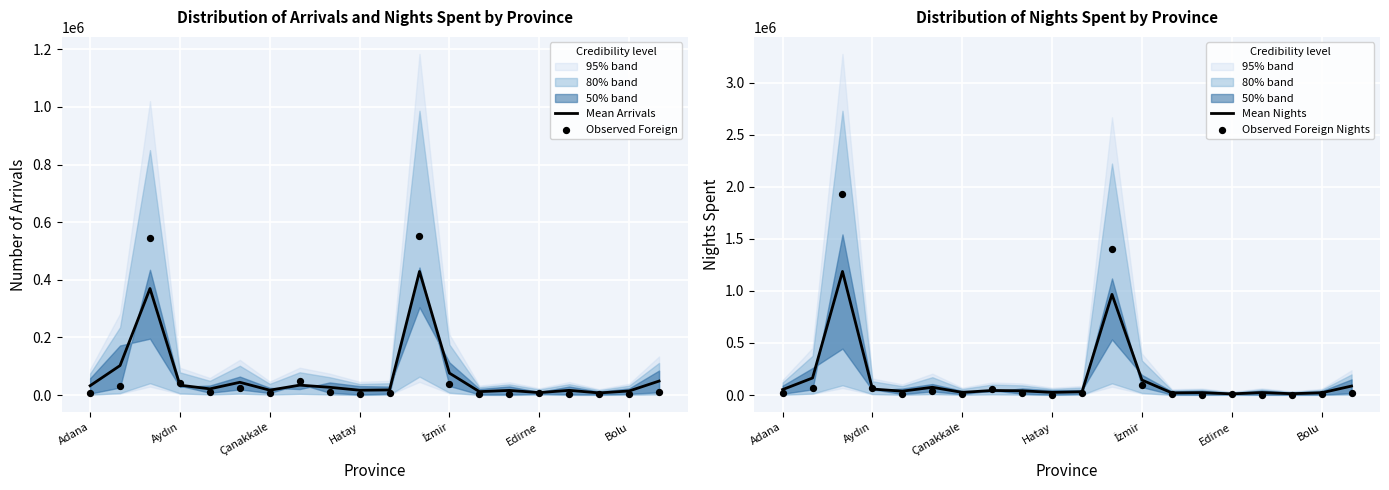

At how many categories does at least one series exceed 675191?

2